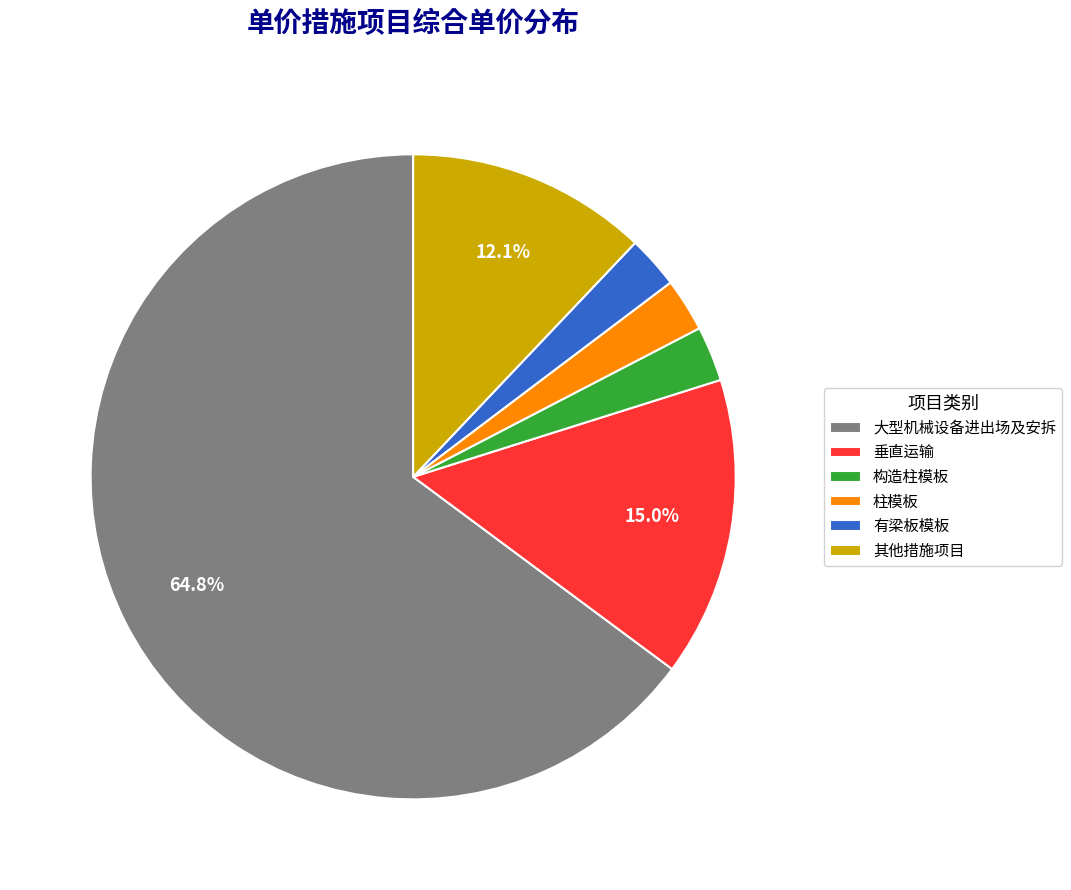

Which category accounts for the majority?

大型机械设备进出场及安拆